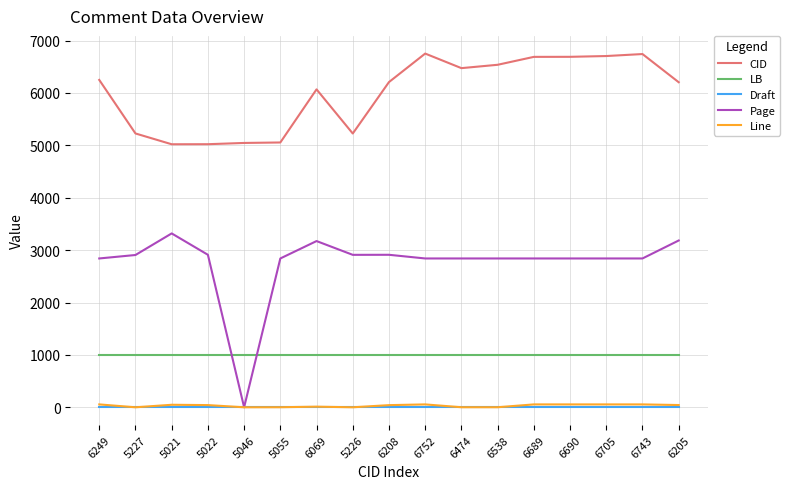

What is the highest value of the LB series?

1000